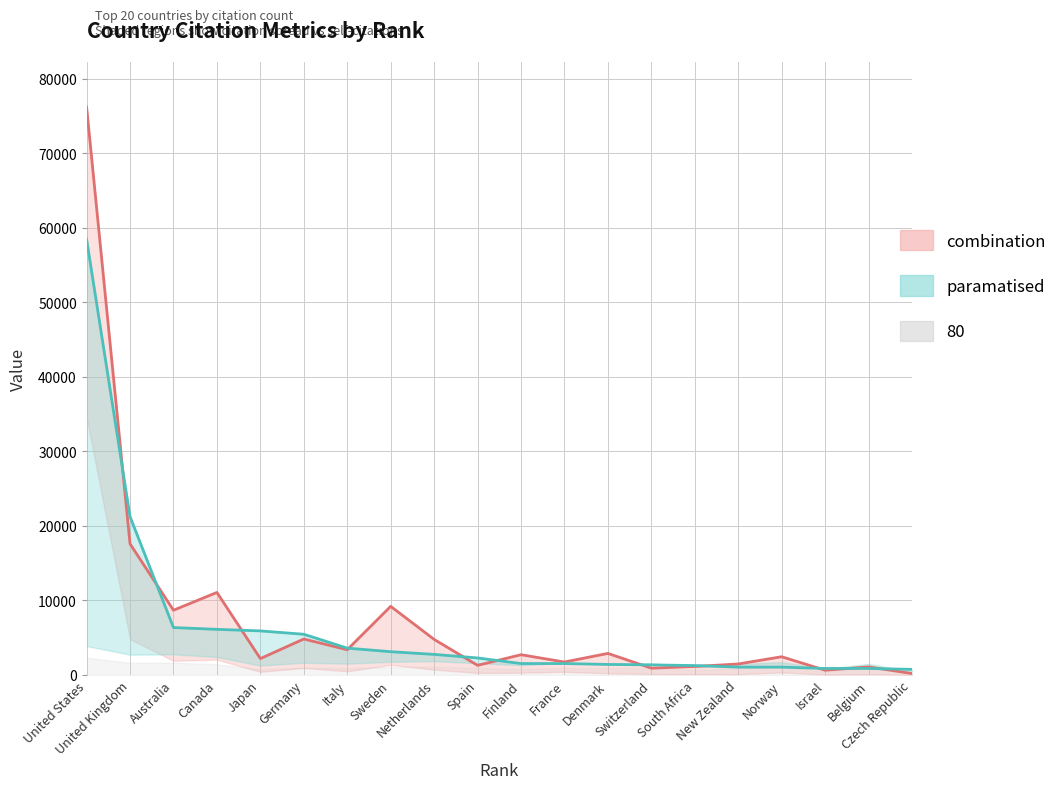

Between Israel and Netherlands, which is larger?

Netherlands